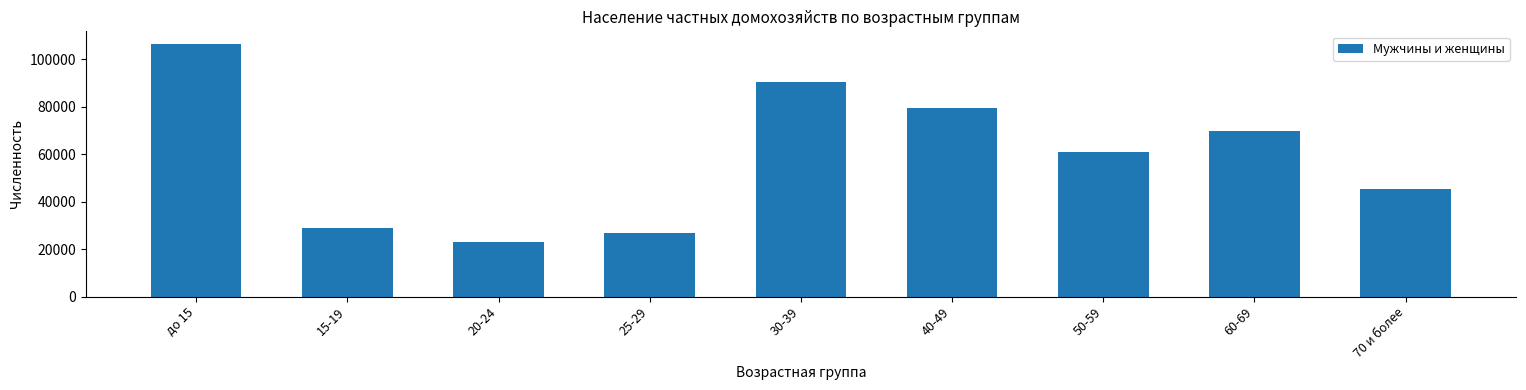

What position from the left is 60-69?

8